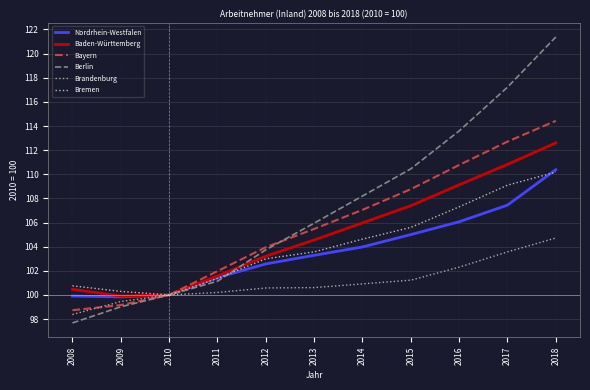

True or false: Brandenburg and Berlin cross at least once.

False